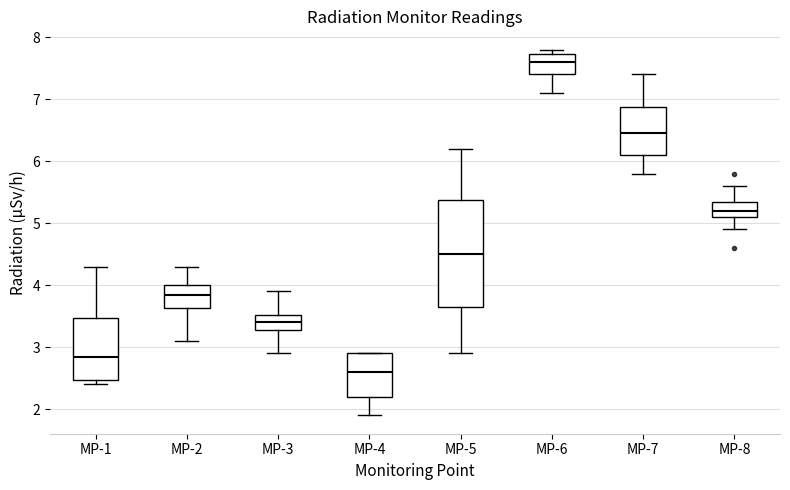

Where does the median line of the box for MP-5 sit on the y-axis? The values are not printed on the chart, so give them approximately, as read against the axis.

4.5